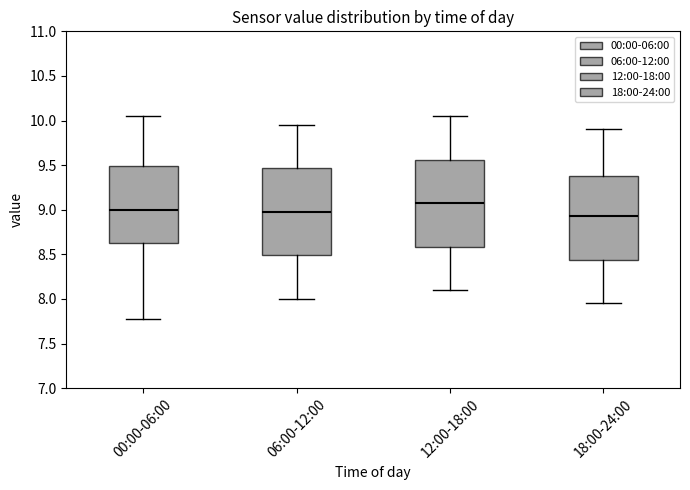

Which box's median line is the highest?

12:00-18:00